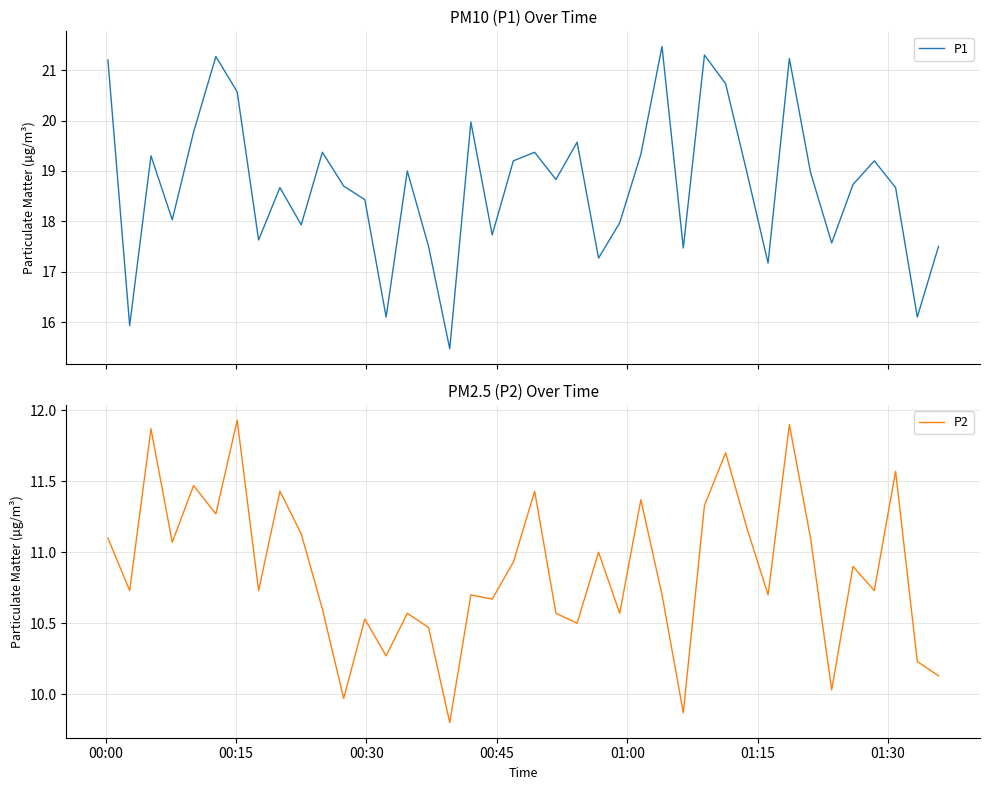

What is the highest value of the P1 series?

21.5